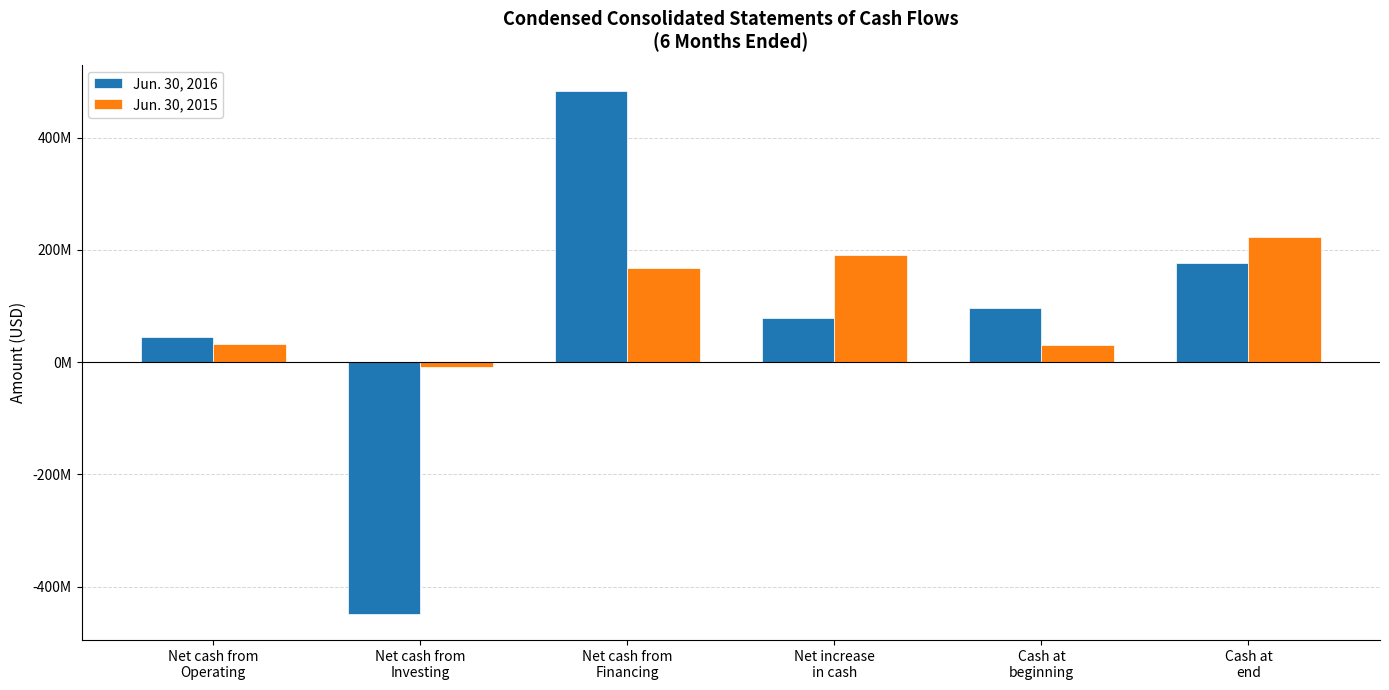

What are all the series names shown in the legend?

Jun. 30, 2016, Jun. 30, 2015